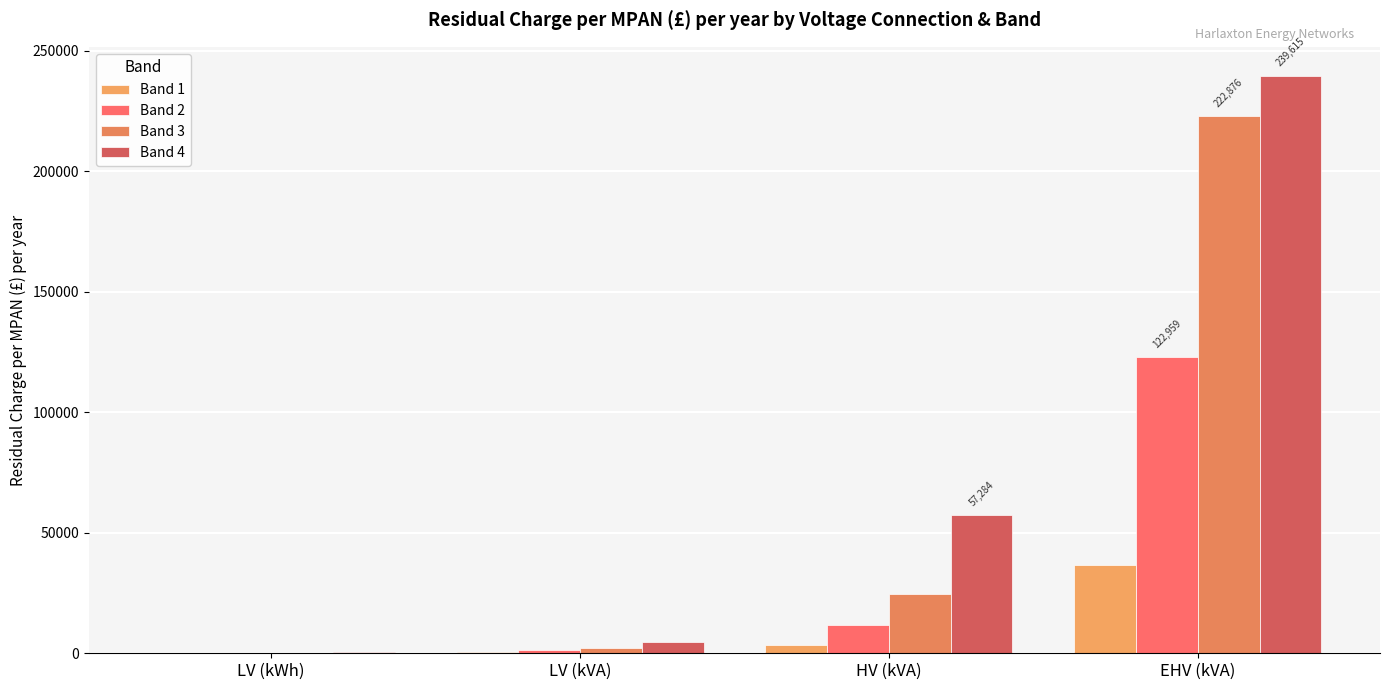

Does the chart contain stacked bars?

No